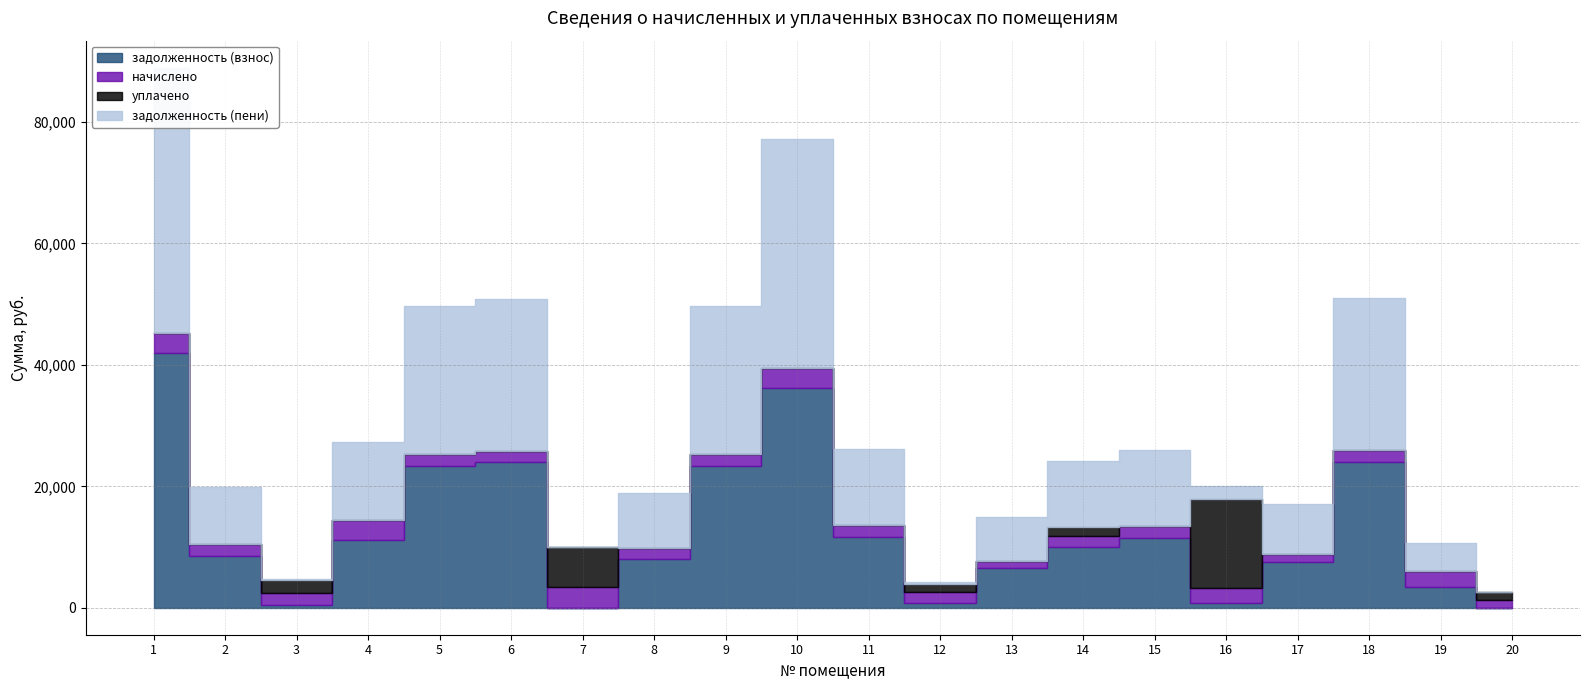

At which category is the sum across all series the highest?

1